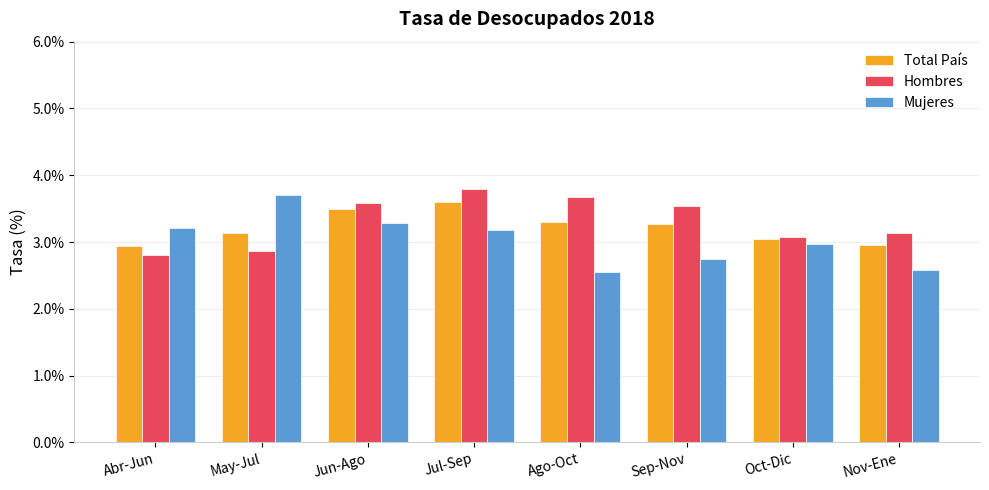

What is the label of the 3rd bar from the right?

Sep-Nov